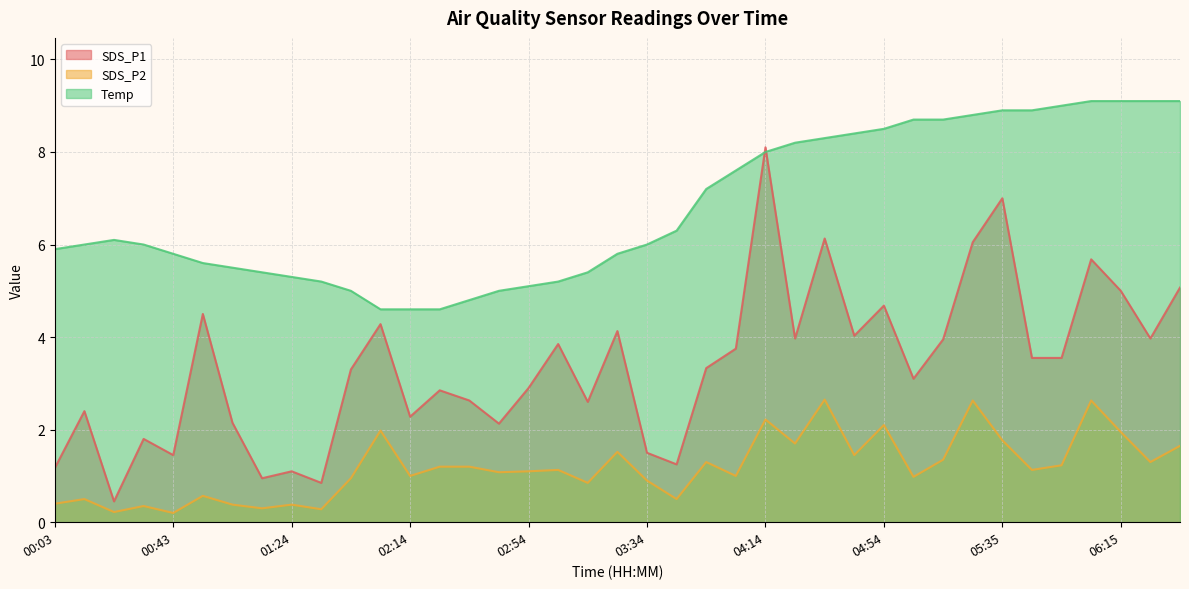

List the labels in order of Temp value, smallest first.

02:04, 02:14, 02:24, 02:34, 01:44, 02:44, 02:54, 01:34, 03:04, 01:24, 01:14, 03:14, 01:03, 00:53, 00:43, 03:24, 00:03, 00:13, 00:33, 03:34, 00:23, 03:44, 03:54, 04:04, 04:14, 04:24, 04:34, 04:44, 04:54, 05:05, 05:15, 05:25, 05:35, 05:45, 05:55, 06:05, 06:15, 06:25, 06:35